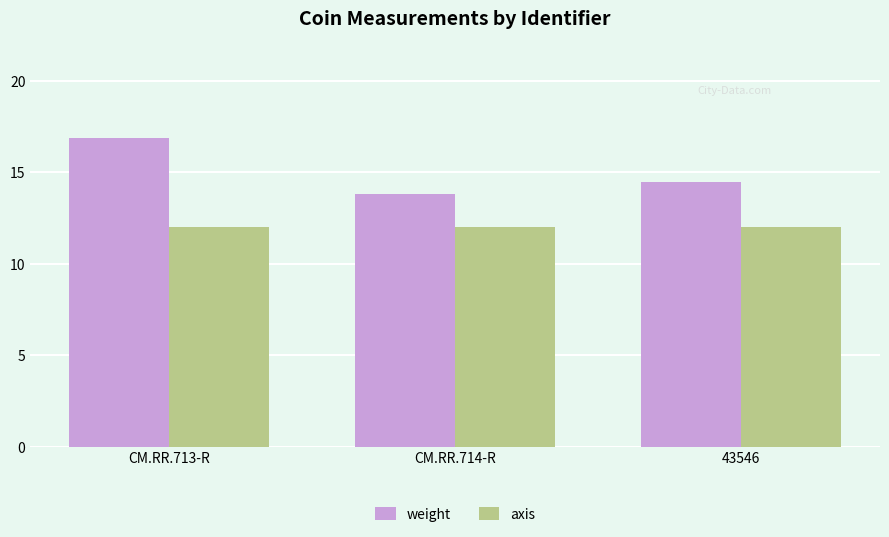

How many groups of bars are there?

3